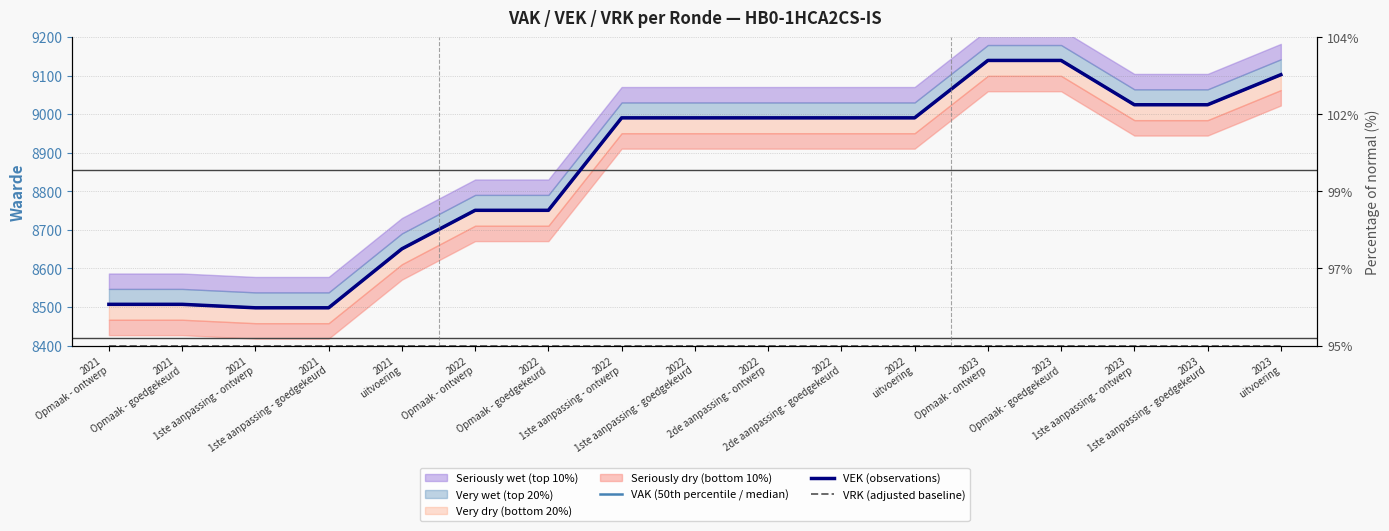

What is the maximum value for VAK (50th percentile / median)?

9140